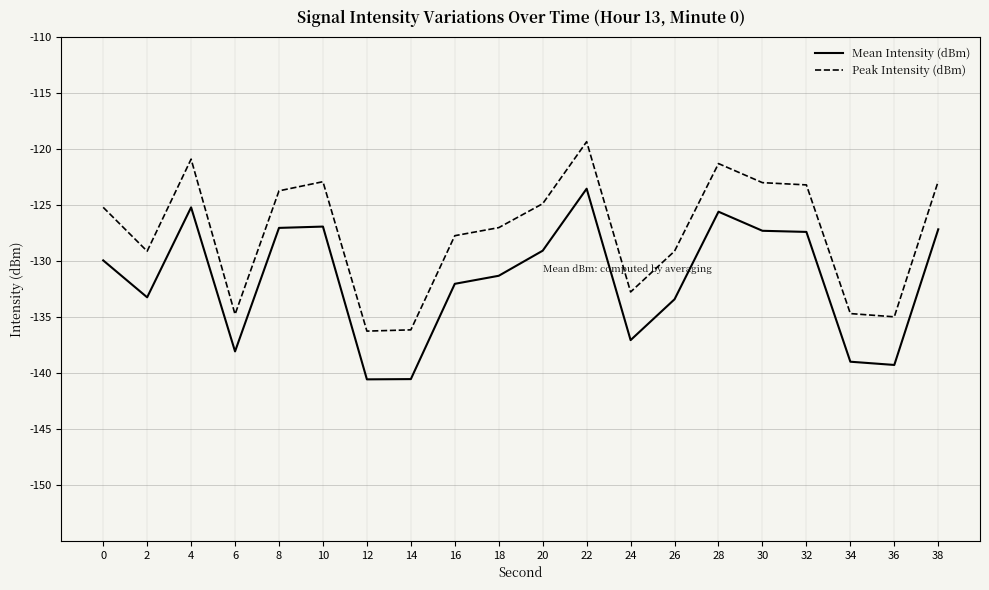

True or false: Mean Intensity (dBm) and Peak Intensity (dBm) intersect in this chart.

False